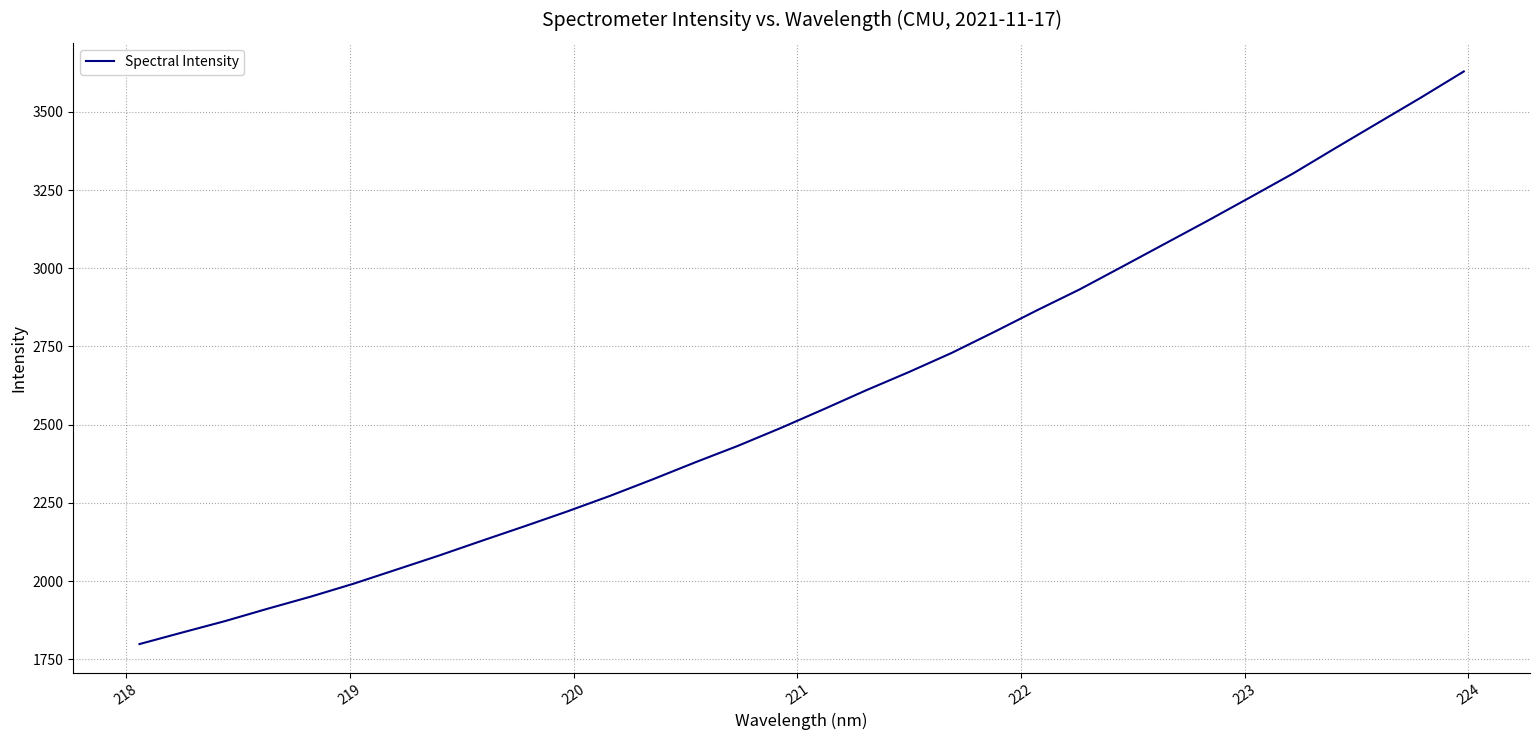

How many values exceed 2549?

16